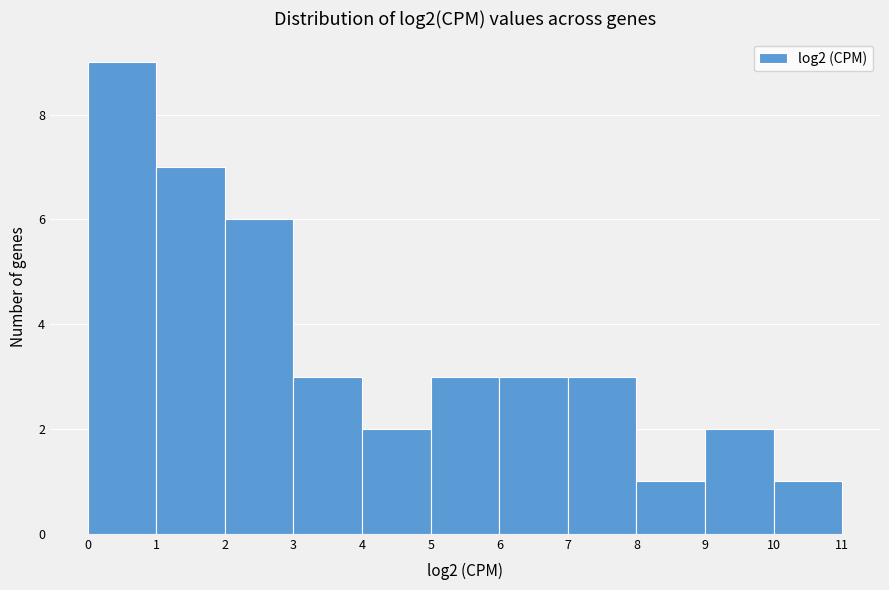

Reading left to right, list every bar in this chart as the range it spans on the x-axis followed by its height. The values are not printed on the chart, so give them approximately, as read against the axis.

0 to 1: 9
1 to 2: 7
2 to 3: 6
3 to 4: 3
4 to 5: 2
5 to 6: 3
6 to 7: 3
7 to 8: 3
8 to 9: 1
9 to 10: 2
10 to 11: 1